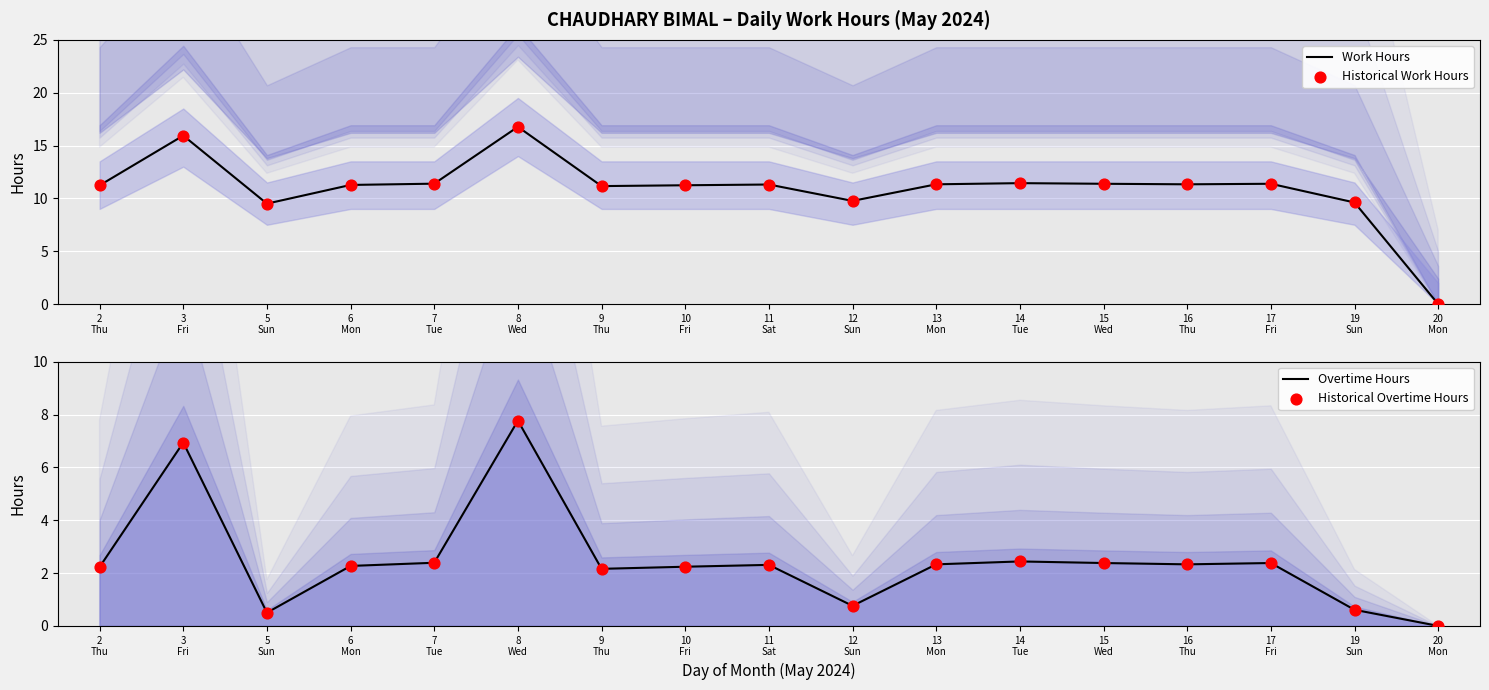

Is the value of Work Hours at 13
Mon greater than the value of Overtime Hours at 16
Thu?

Yes